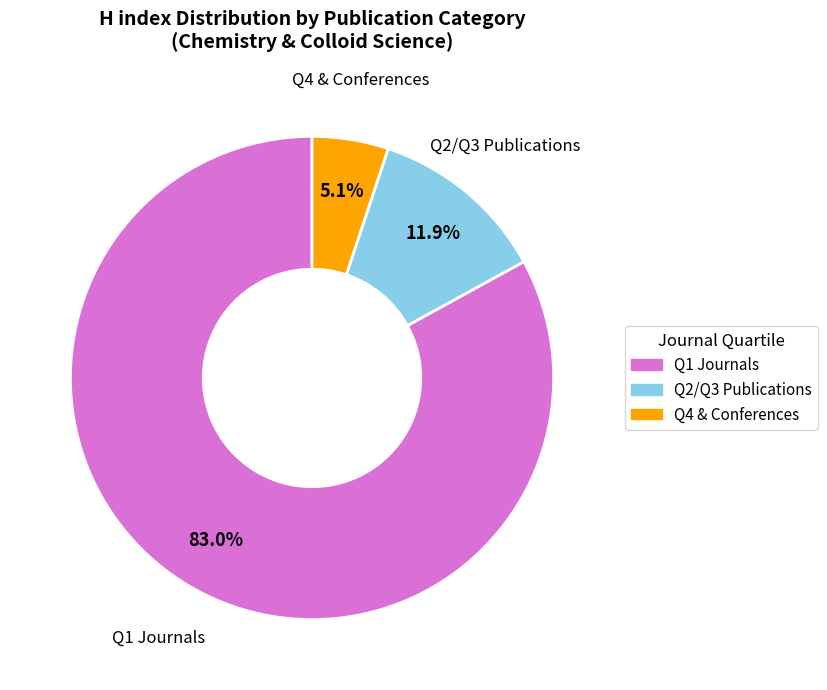

Is there any slice that represents more than half of the pie?

Yes